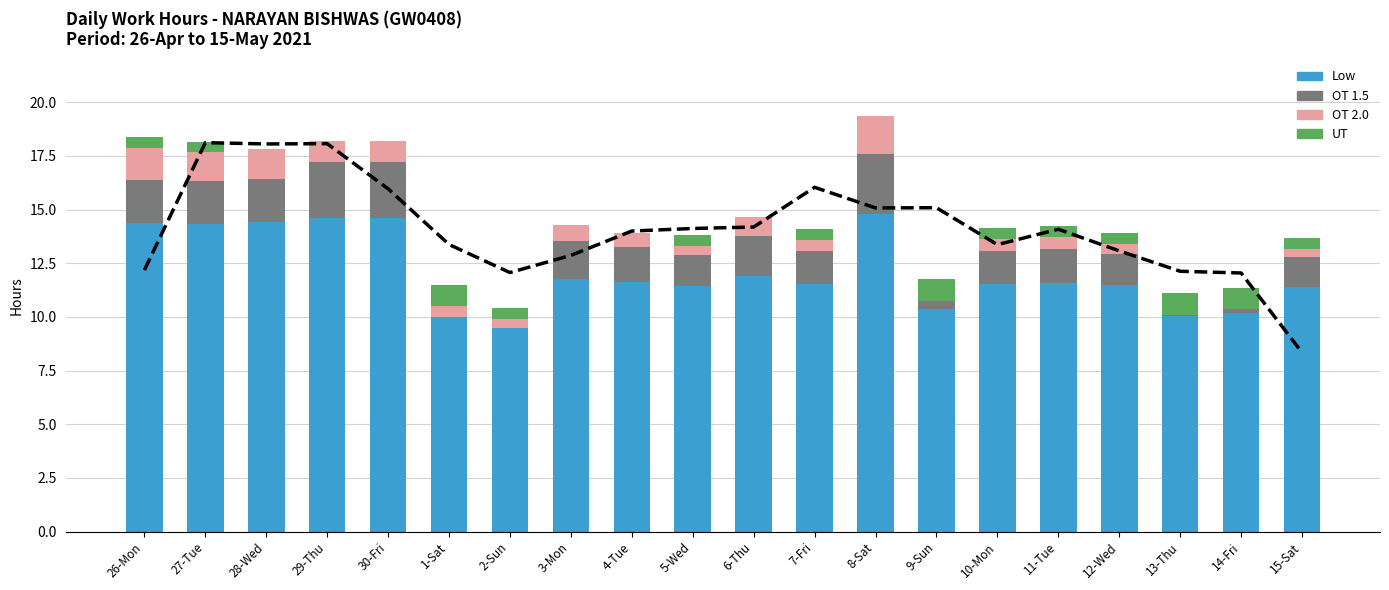

What position from the right is 30-Fri?

16